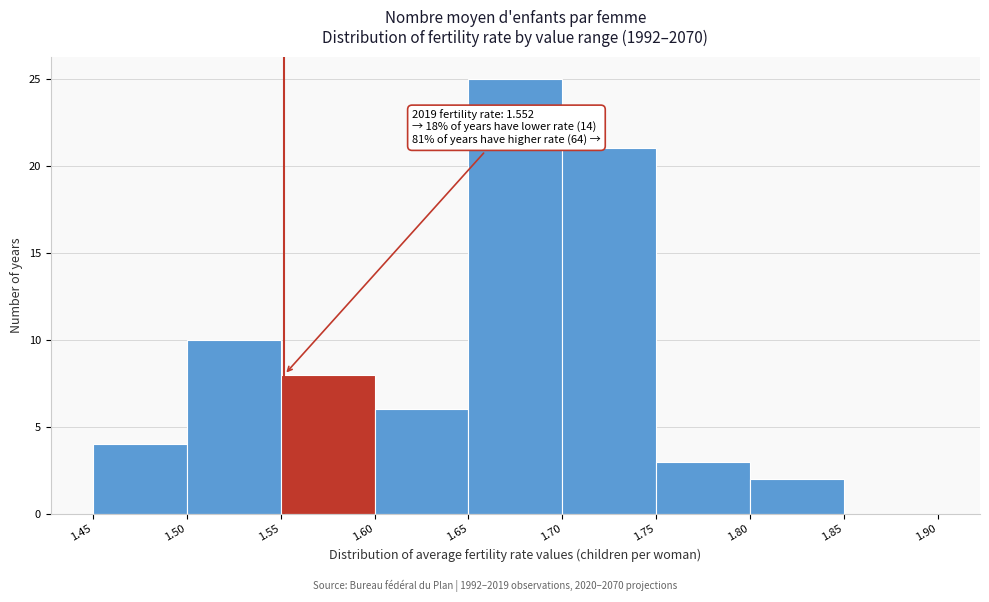

Over which range of the x-axis is the bar tallest?

1.65 to 1.70